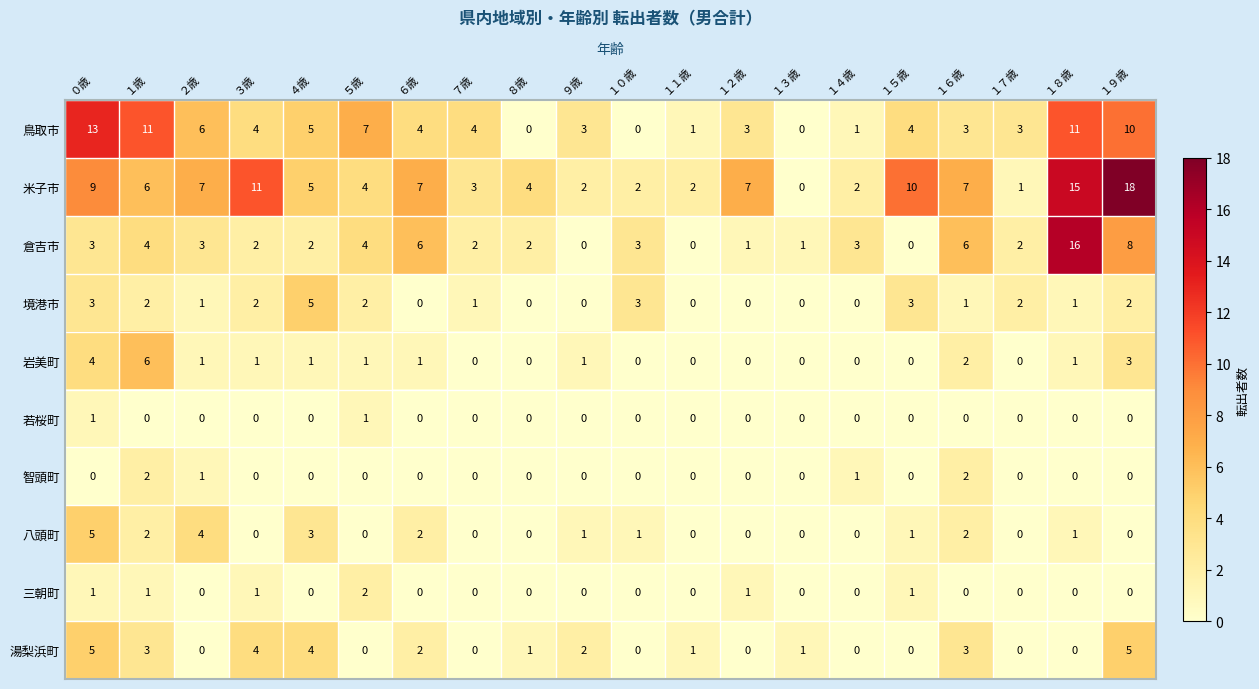

What is the difference between the highest and lowest values at ６歳?

7